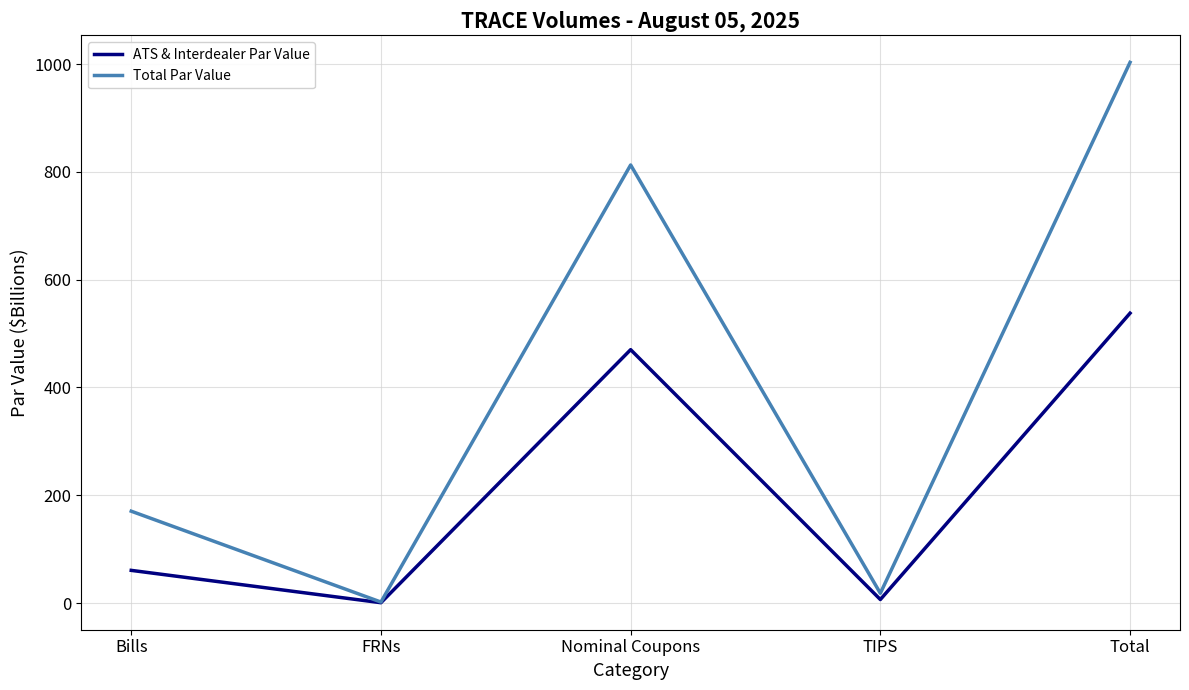

How many distinct data groups are displayed?

2